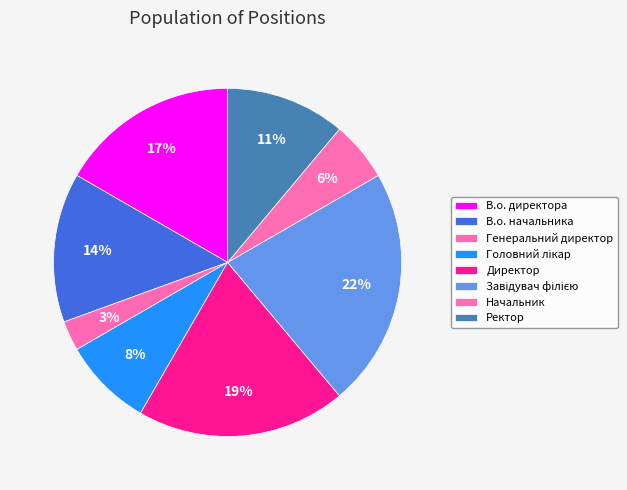

What is the ratio of the value at Ректор to the value at Директор?

0.6